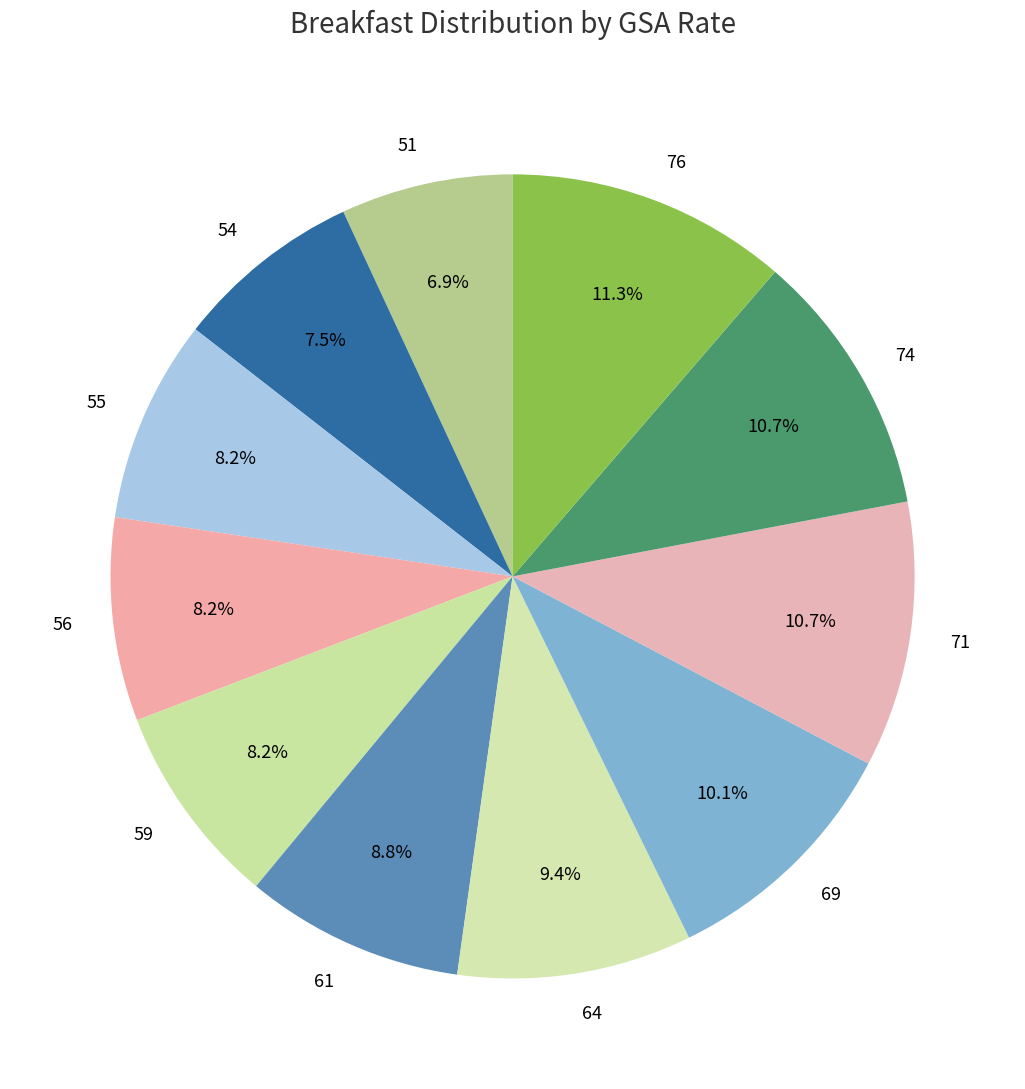

Is there a majority slice in this chart?

No